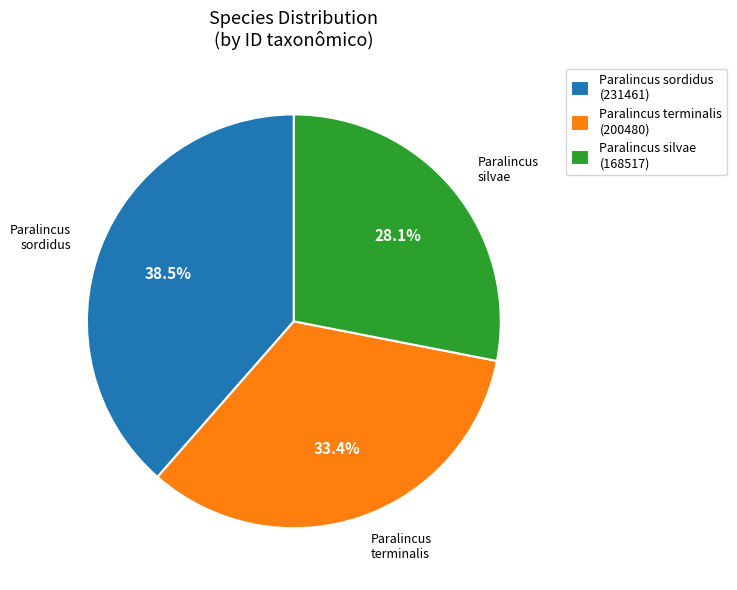

What is the smallest slice in the pie chart?

Paralincus silvae (168517)